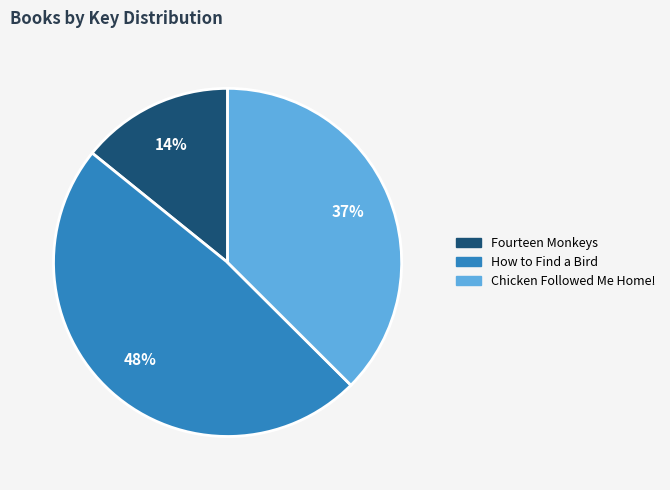

Count the number of slices in the pie.

3